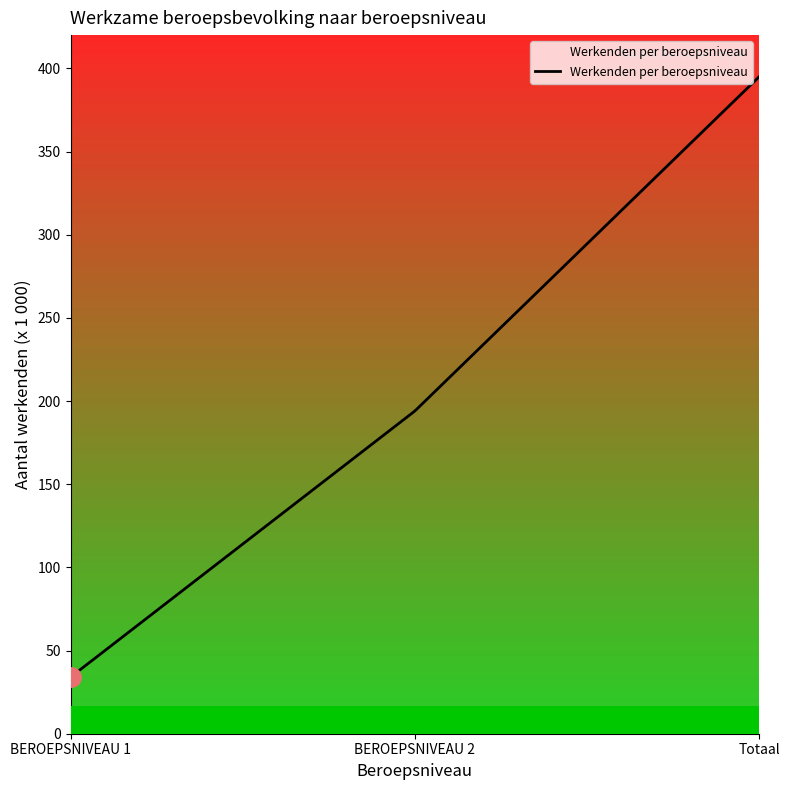

What is the greatest value displayed?

395.0